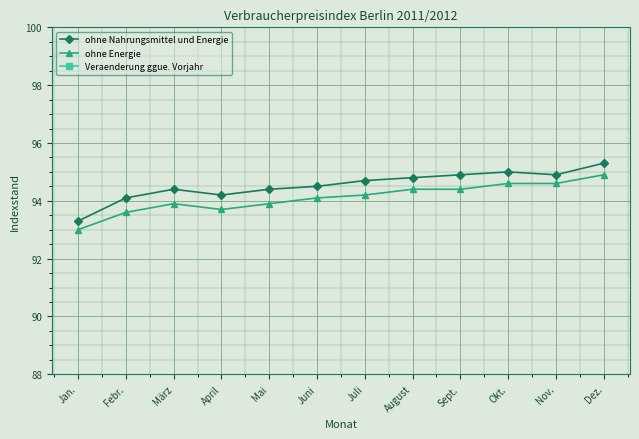

Count the number of data series in this chart.

3